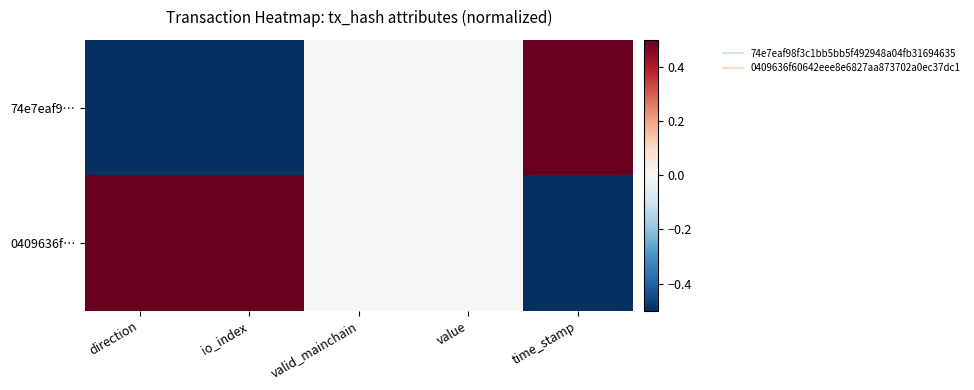

Rank the series by their average value, from lowest to highest.

74e7eaf9…, 0409636f…